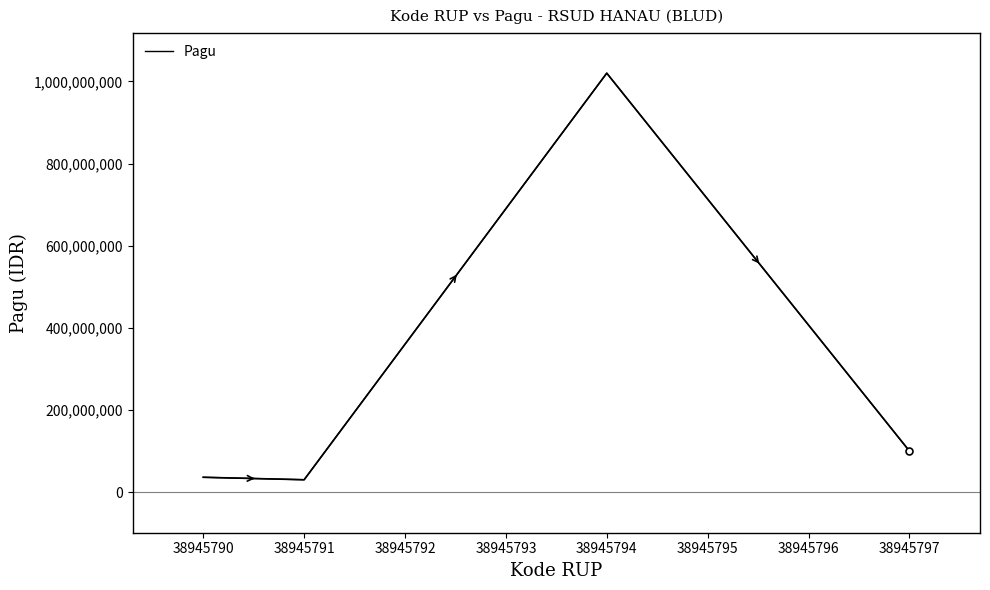

What is the change in value from 38945794 to 38945797?

-920000000